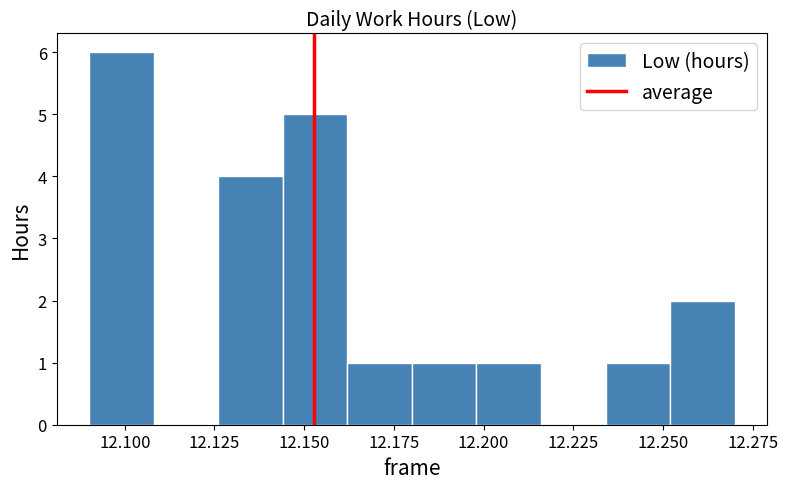

Around what value on the x-axis is the tallest bar? Give the approximate position of its centre, as read against the axis.

12.100